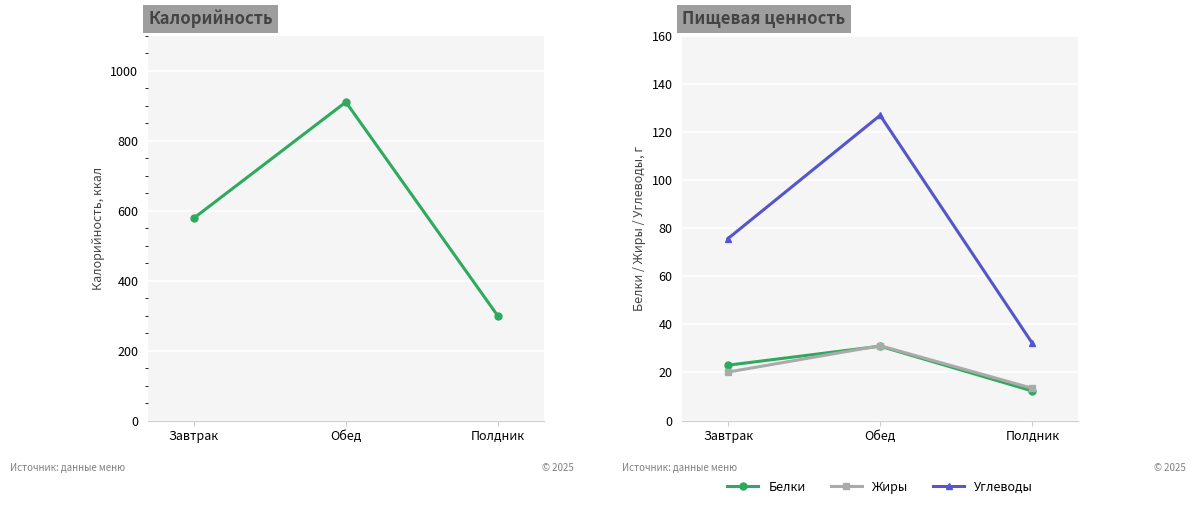

Reading left to right, extract all data points from this chart.

Калорийность: 578.0	910.0	298.0
Белки: 23.0	30.9	12.3
Жиры: 20.1	31.1	13.4
Углеводы: 75.6	126.8	32.1